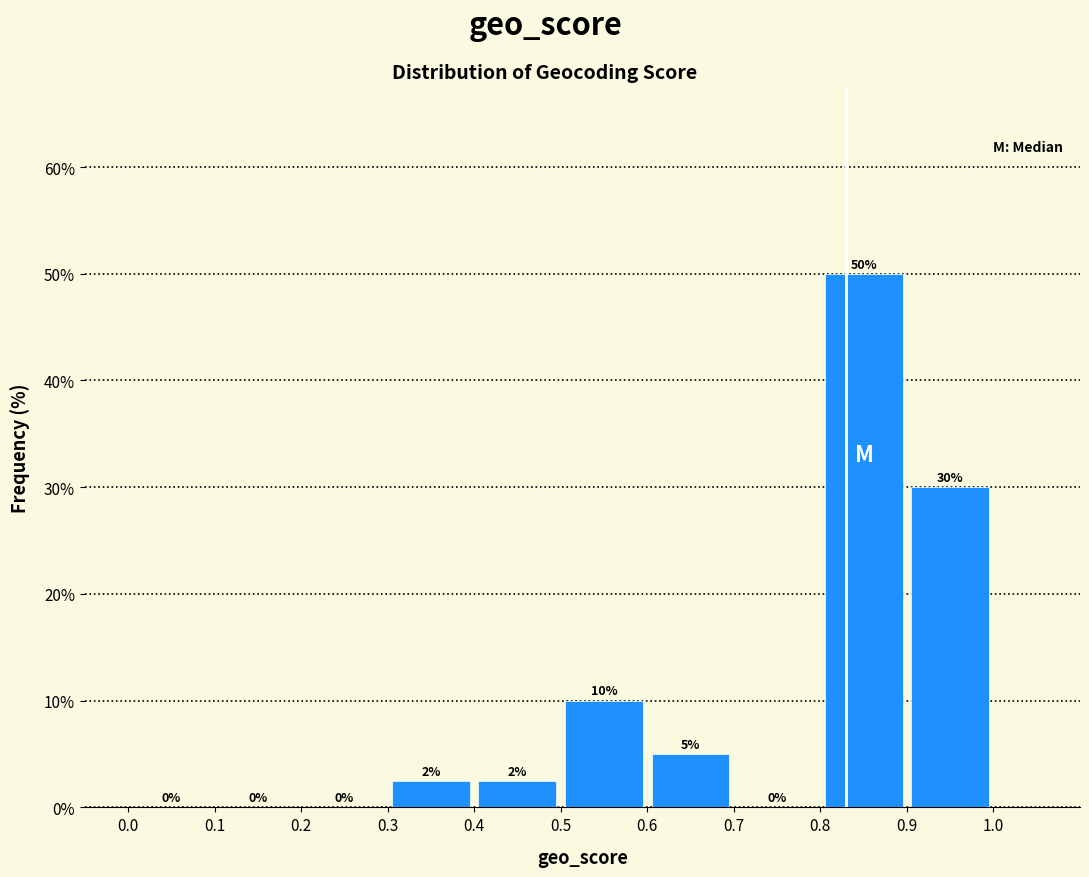

Which range on the x-axis has the tallest bar?

0.8 to 0.9